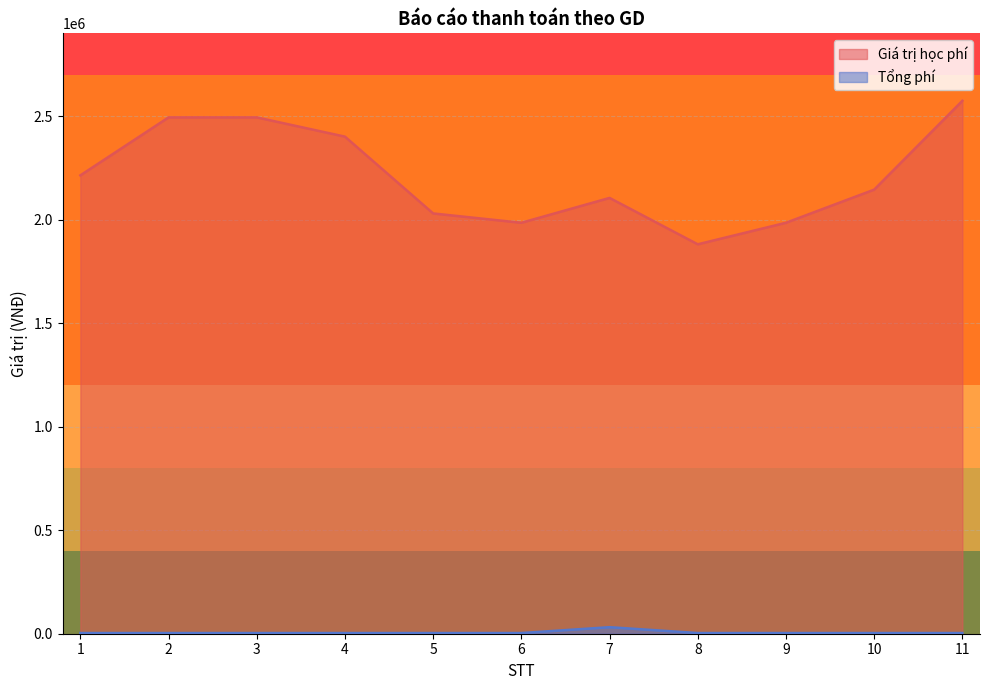

What is the difference between the maximum and second lowest values in the Giá trị học phí series?

589000